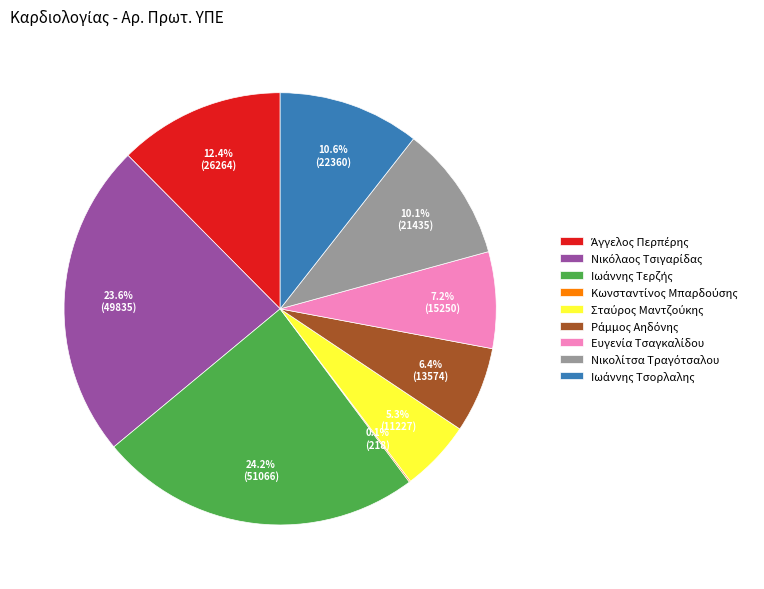

Does any single category account for the majority?

No